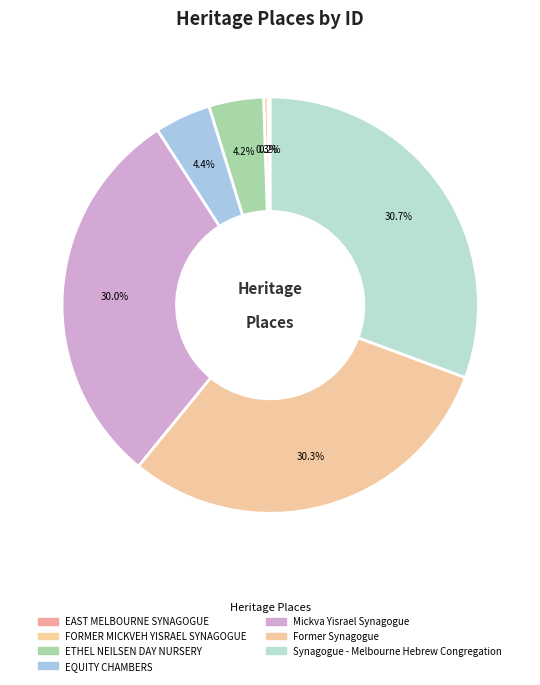

Is it true that Synagogue - Melbourne Hebrew Congregation is 36% of the pie?

False